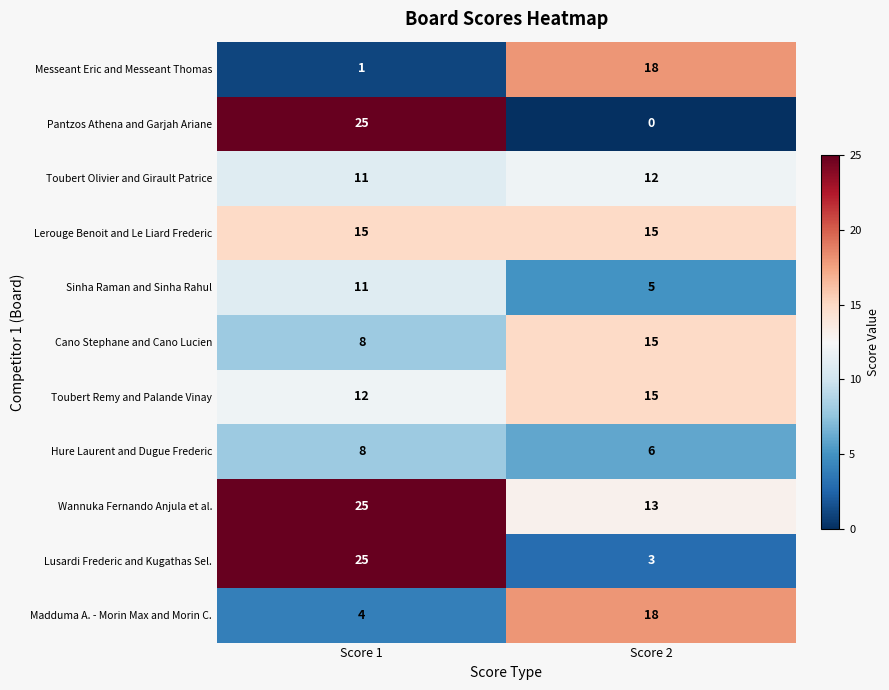

Which category has the lowest value across all series?

Score 2